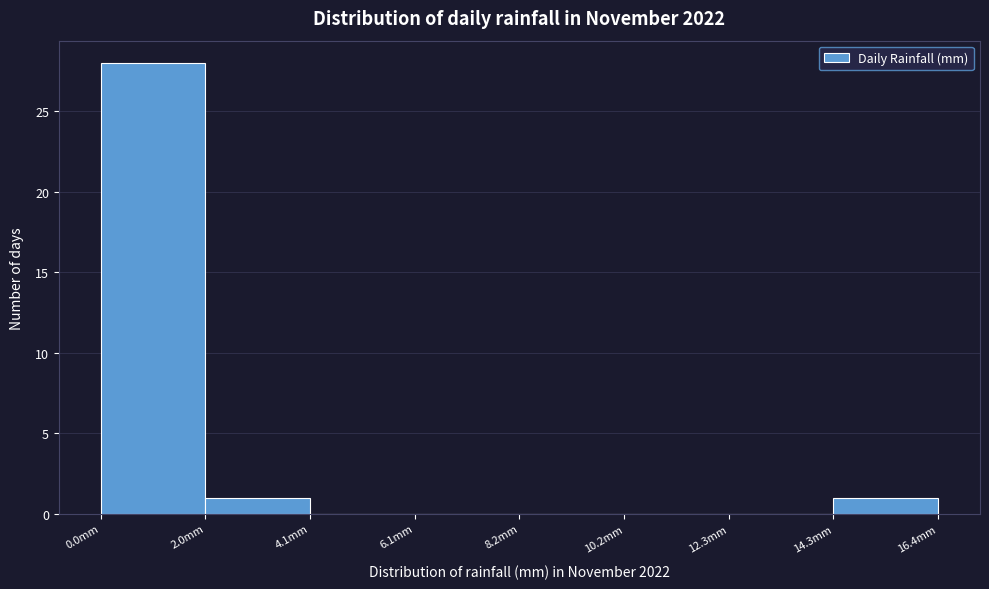

What is the height of the bar covering 2.05 to 4.10 on the x-axis? Neither the bar edges nor the heights are printed on the chart, so give them approximately, as read against the axes.

1